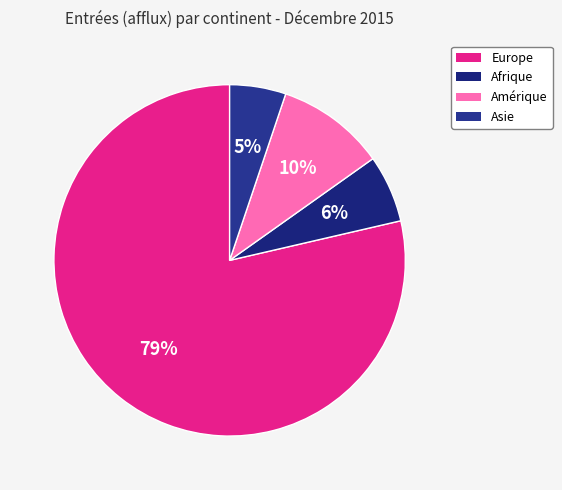

Is there any slice that represents more than half of the pie?

Yes